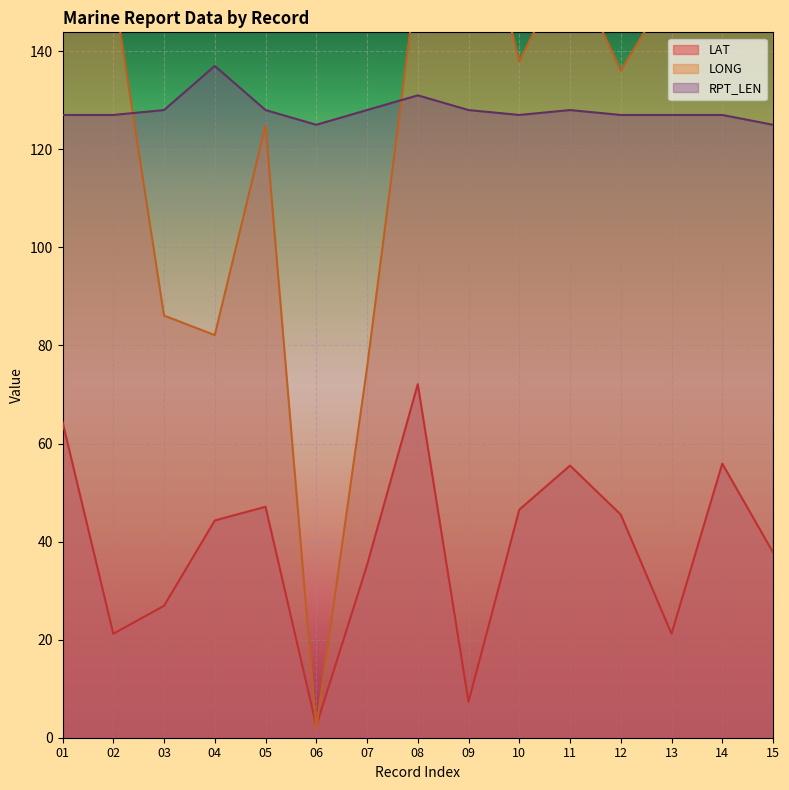

Is the value of RPT_LEN at 13 greater than the value of LONG at 10?

No